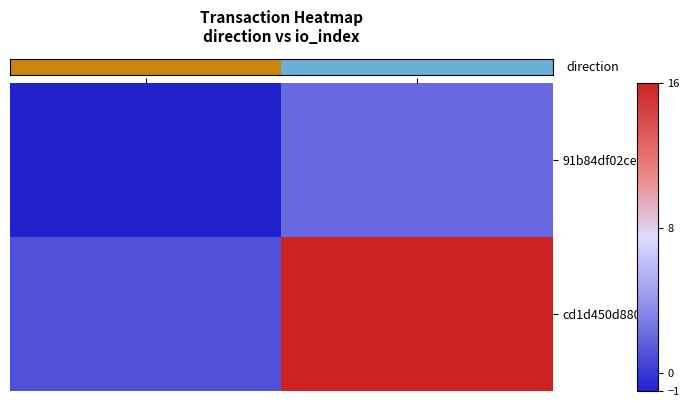

List the series in order of their overall mean, lowest first.

91b84df02ce1…, cd1d450d8807…